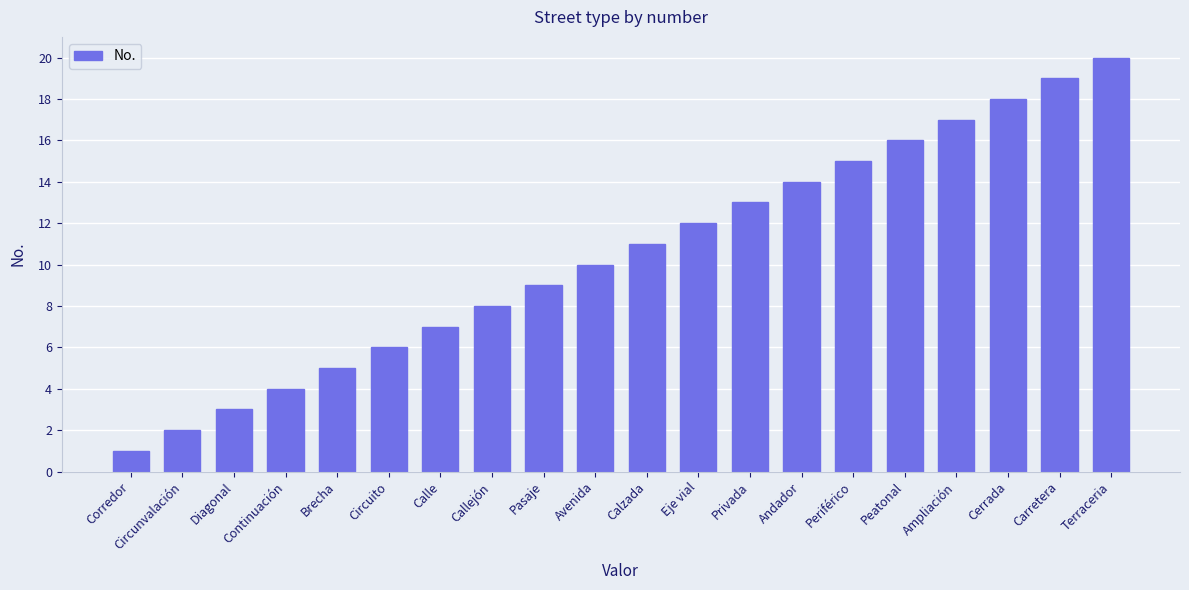

What position from the right is Calle?

14